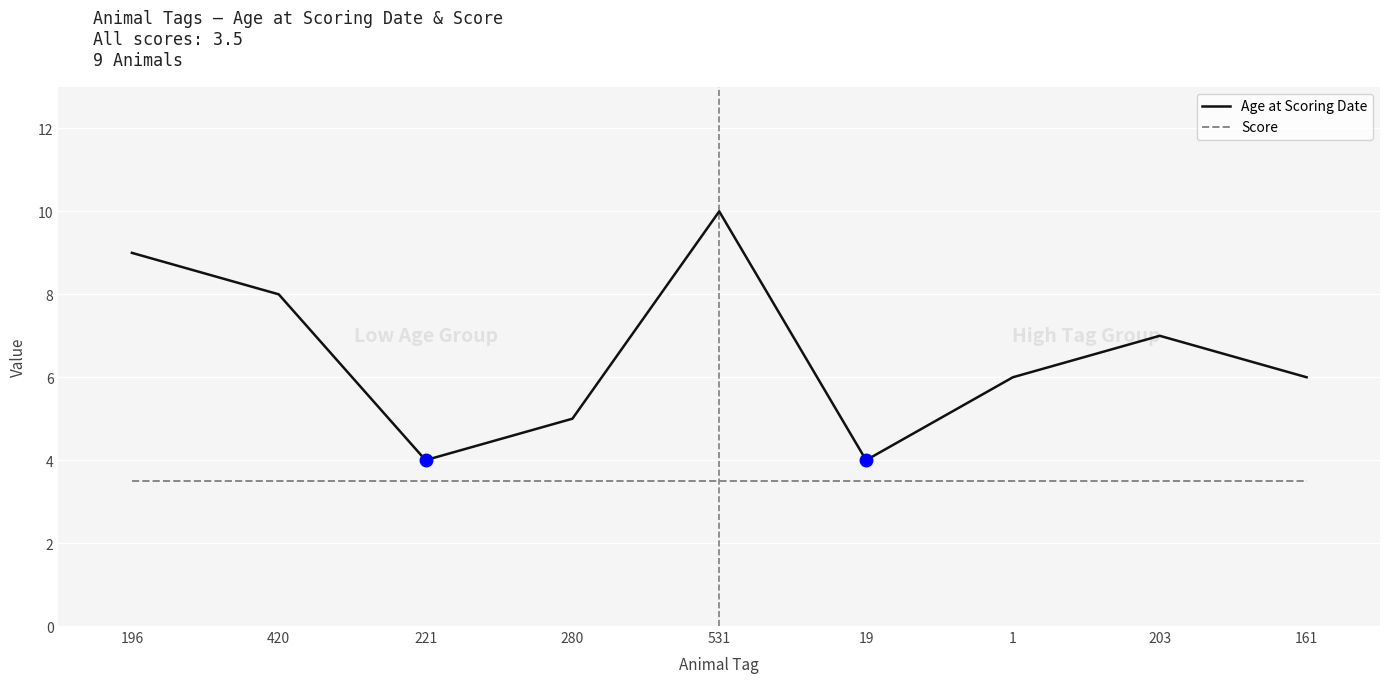

True or false: Age at Scoring Date and Score intersect in this chart.

False